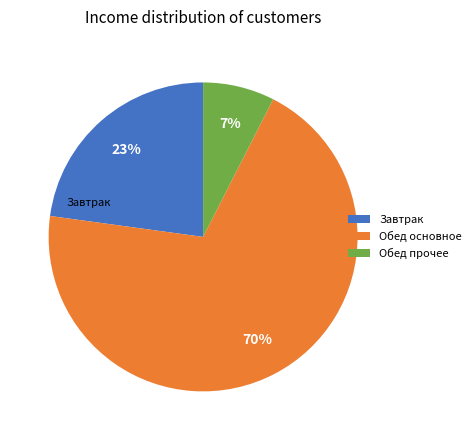

Does any single category account for the majority?

Yes